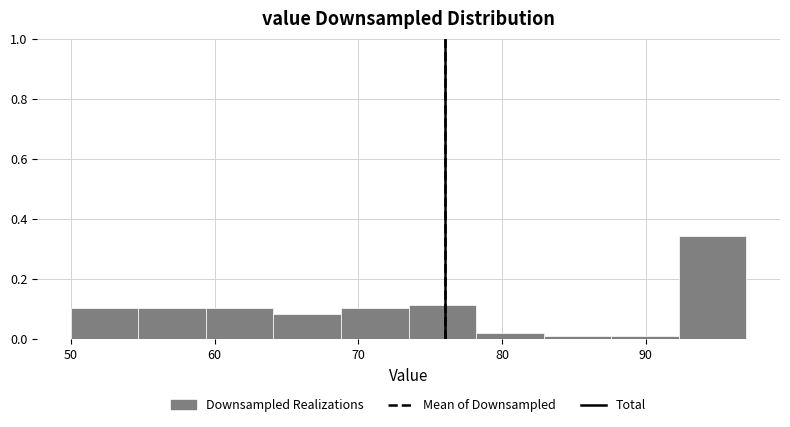

Reading left to right, list every bar in this chart as the range it spans on the x-axis followed by its height. Neither the bar edges nor the heights are printed on the chart, so give them approximately, as read against the axes.

50.0 to 54.7: 0.10
54.7 to 59.4: 0.10
59.4 to 64.1: 0.10
64.1 to 68.8: 0.08
68.8 to 73.5: 0.10
73.5 to 78.2: 0.12
78.2 to 82.9: 0.02
82.9 to 87.6: under 0.02
87.6 to 92.3: under 0.02
92.3 to 97.0: 0.34